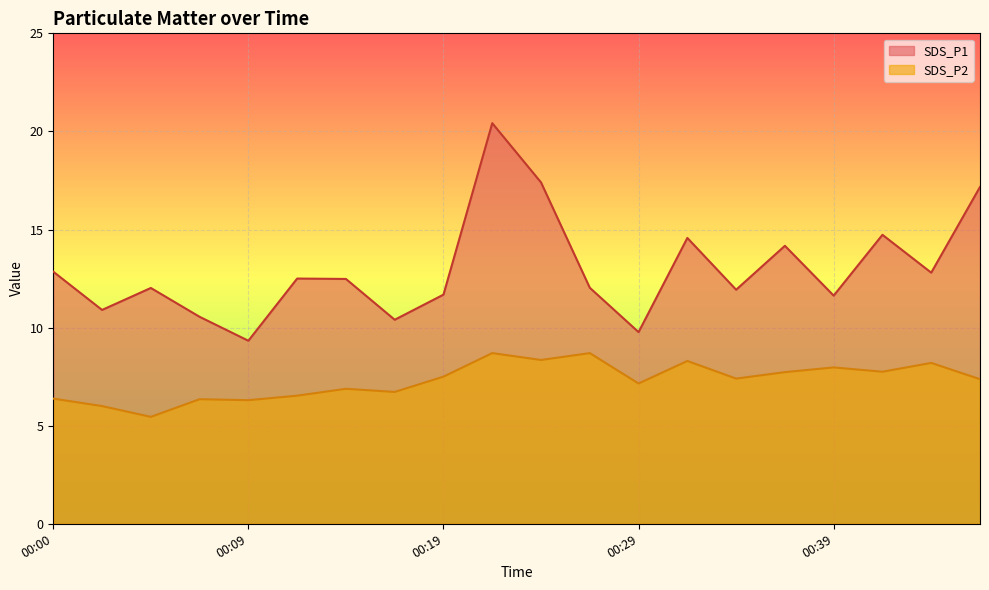

At how many categories does at least one series exceed 6?

20